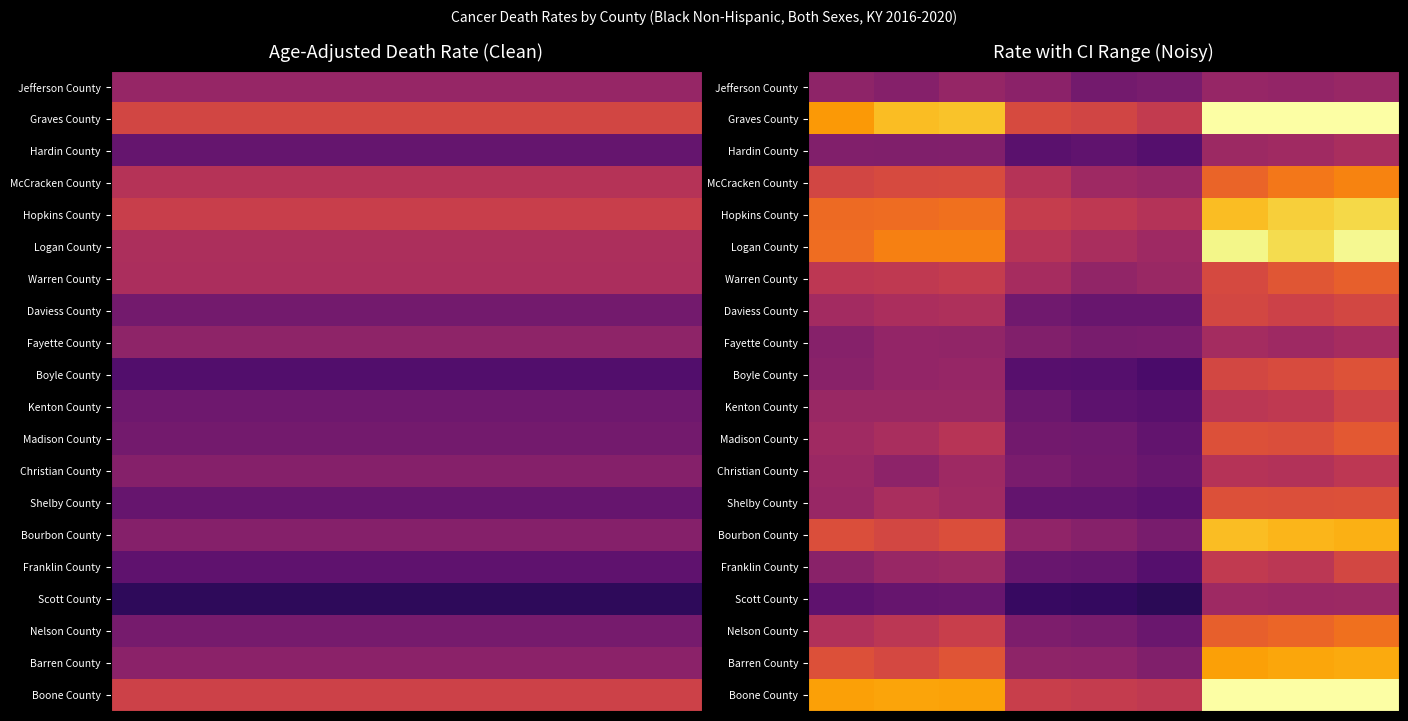

What is the smallest value displayed?

110.2